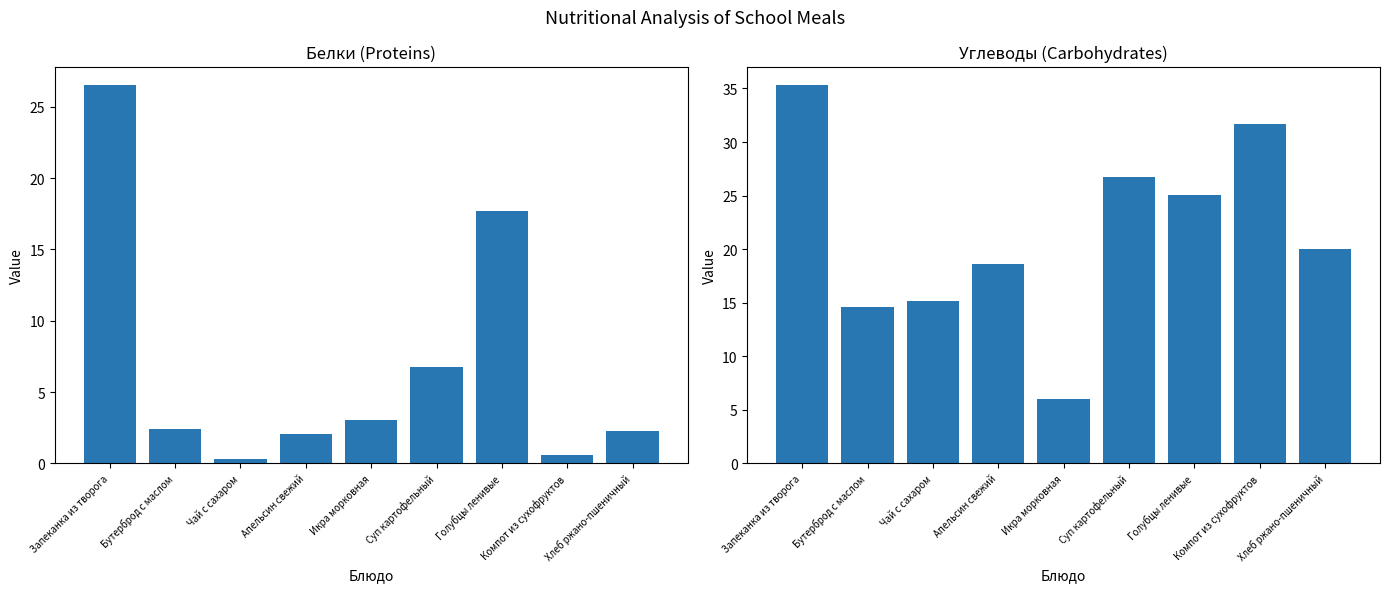

What is the label of the 8th bar from the left?

Компот из сухофруктов